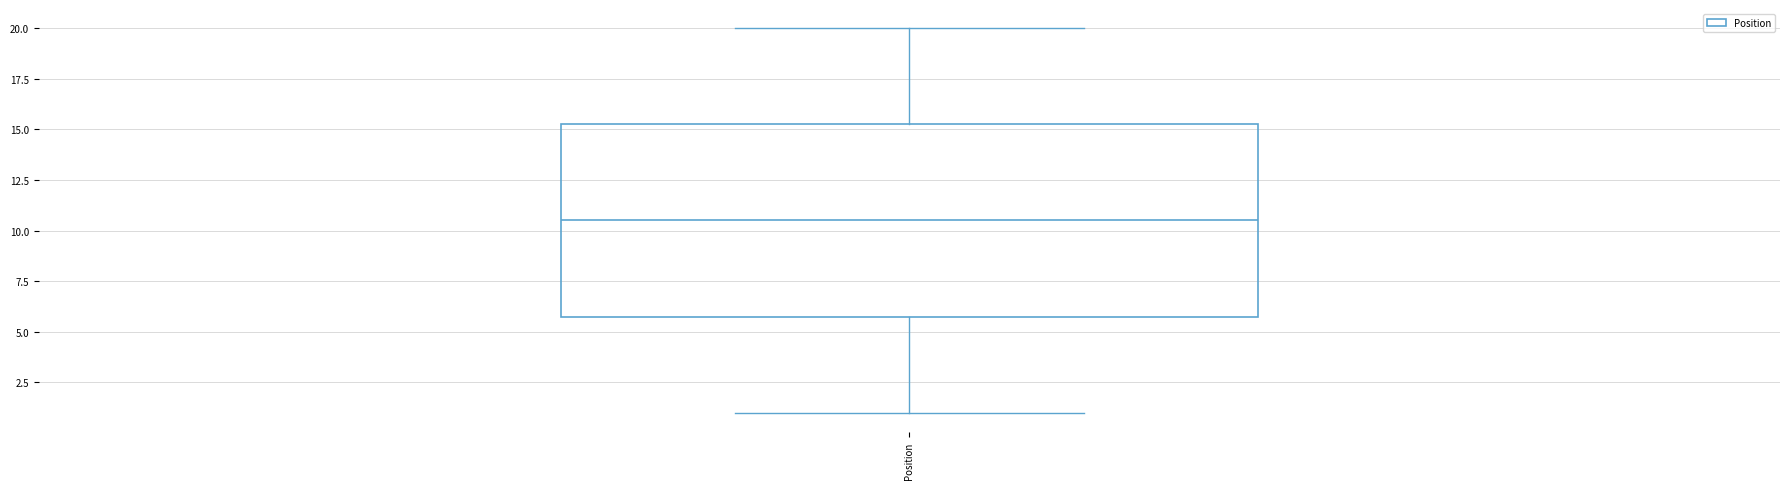

Transcribe this box plot: give where the median line is, the range the box spans, and where the two whiskers end, as read against the y-axis. The values are not printed on the chart, so give them approximately, as read against the axis.

median 10.5, box 6.0 to 15.5, whiskers 1.0 to 20.0